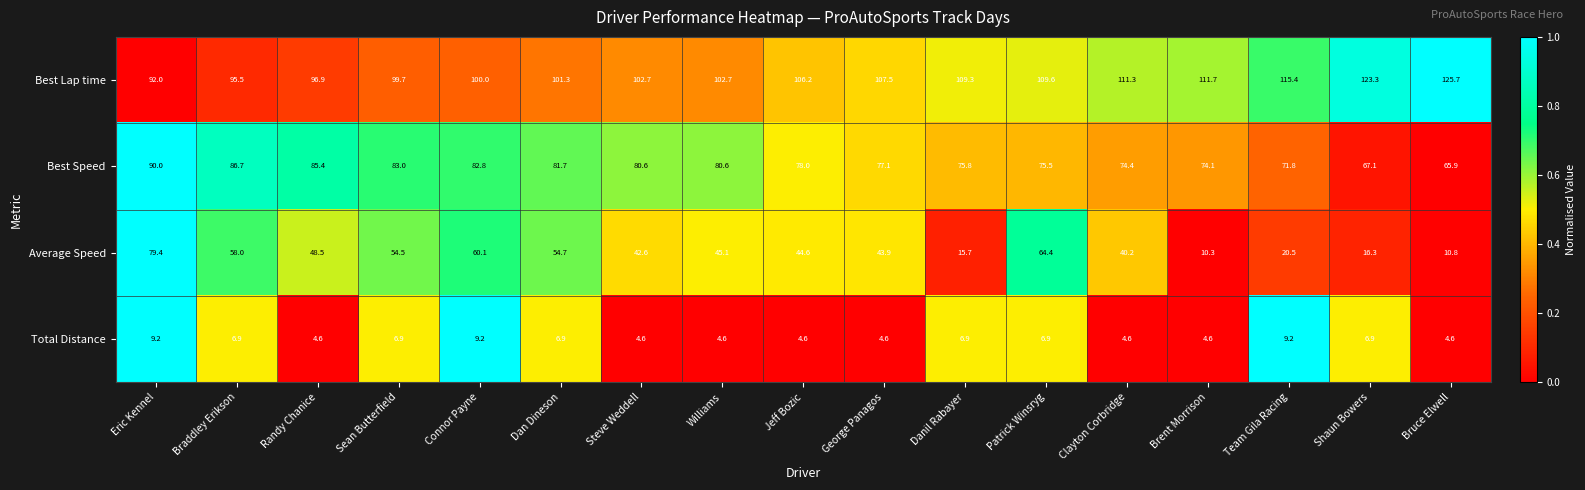

At which label does Best Lap time first exceed 106?

Jeff Bozic